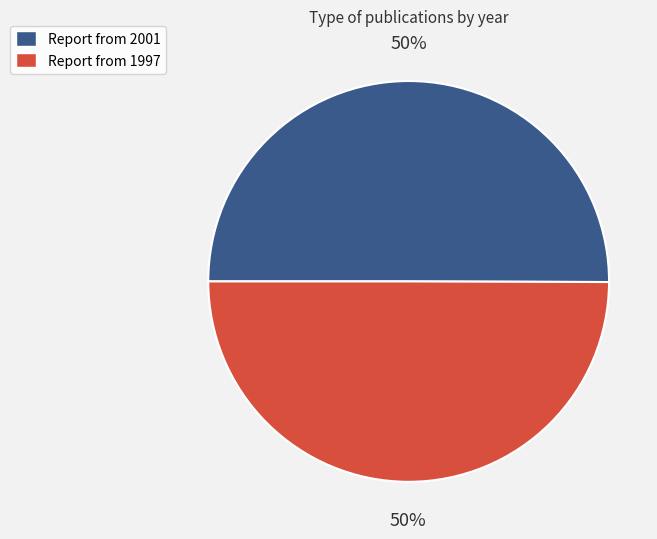

Combined, do Report from 2001 and Report from 1997 account for over 50%?

Yes